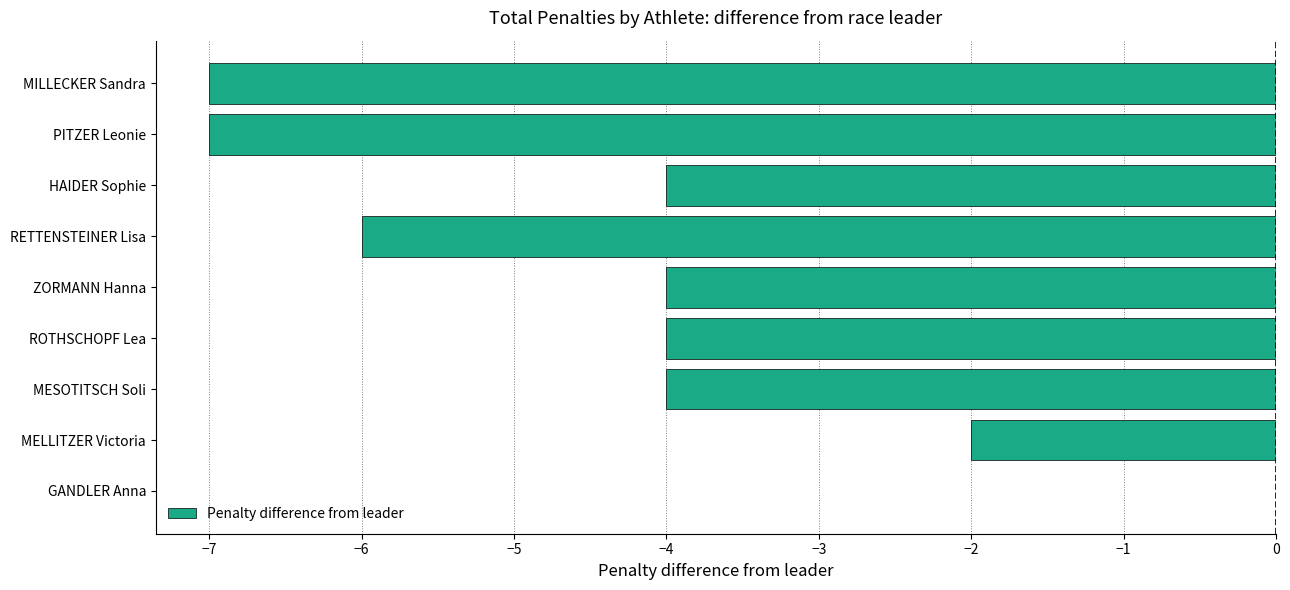

Which category has the highest value across all series?

GANDLER Anna